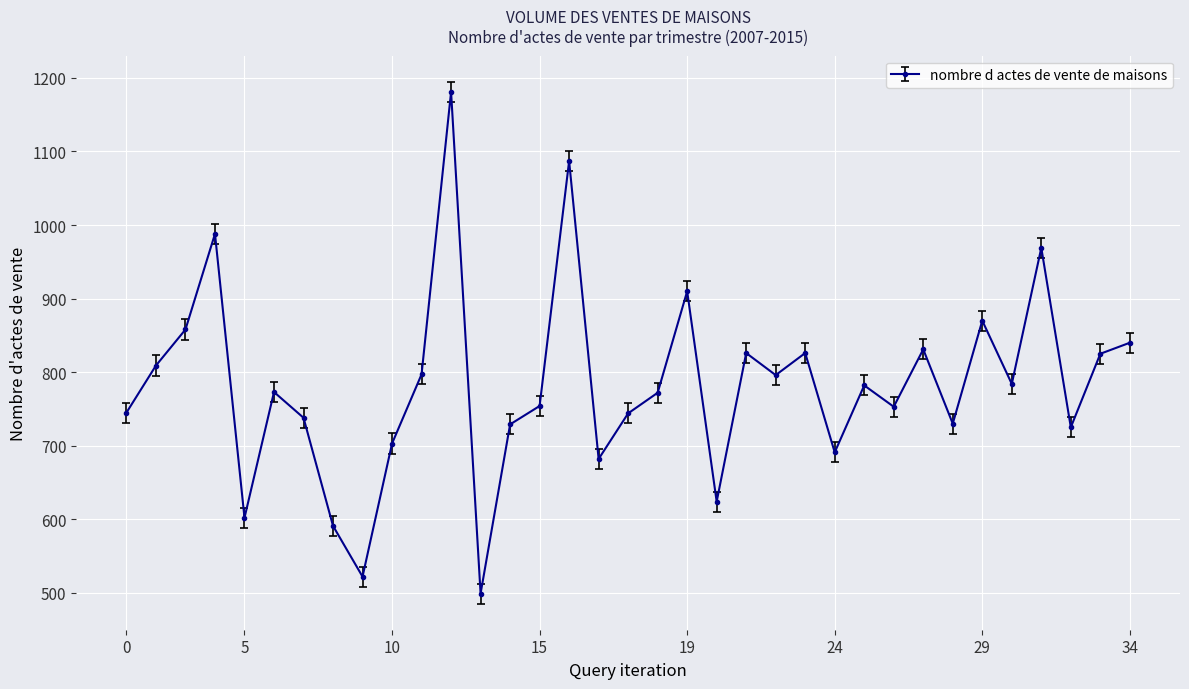

Count the number of categories in the chart.

35